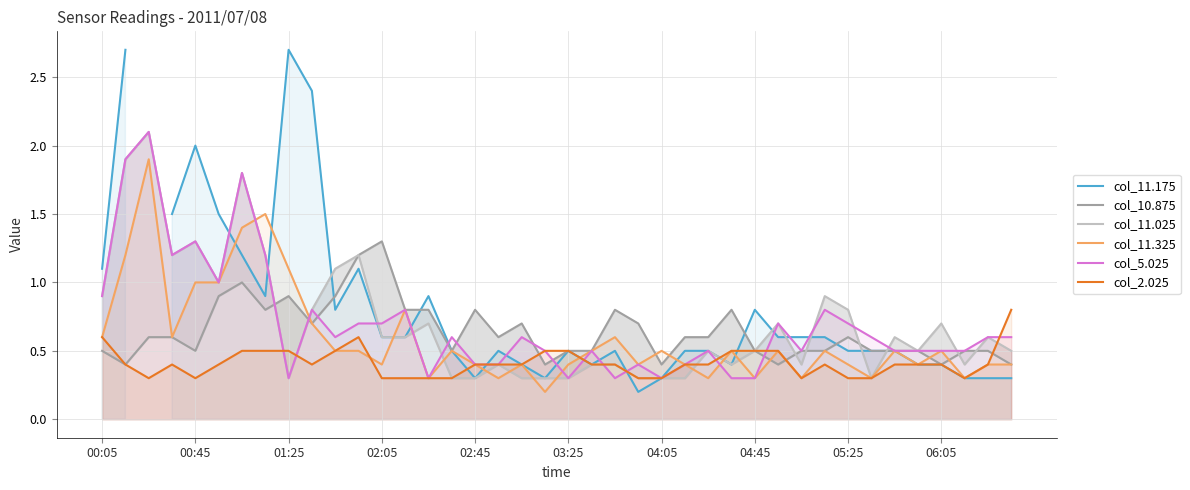

How many interior local peaks does the col_10.875 series have?

8